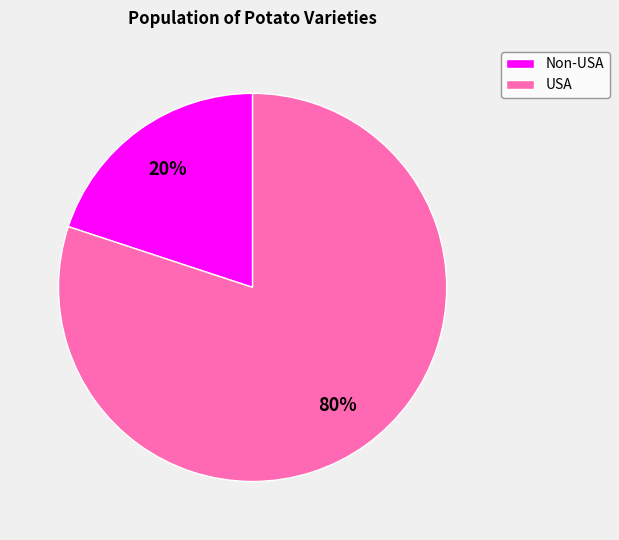

To the nearest percent, what is the average slice percentage?

50%